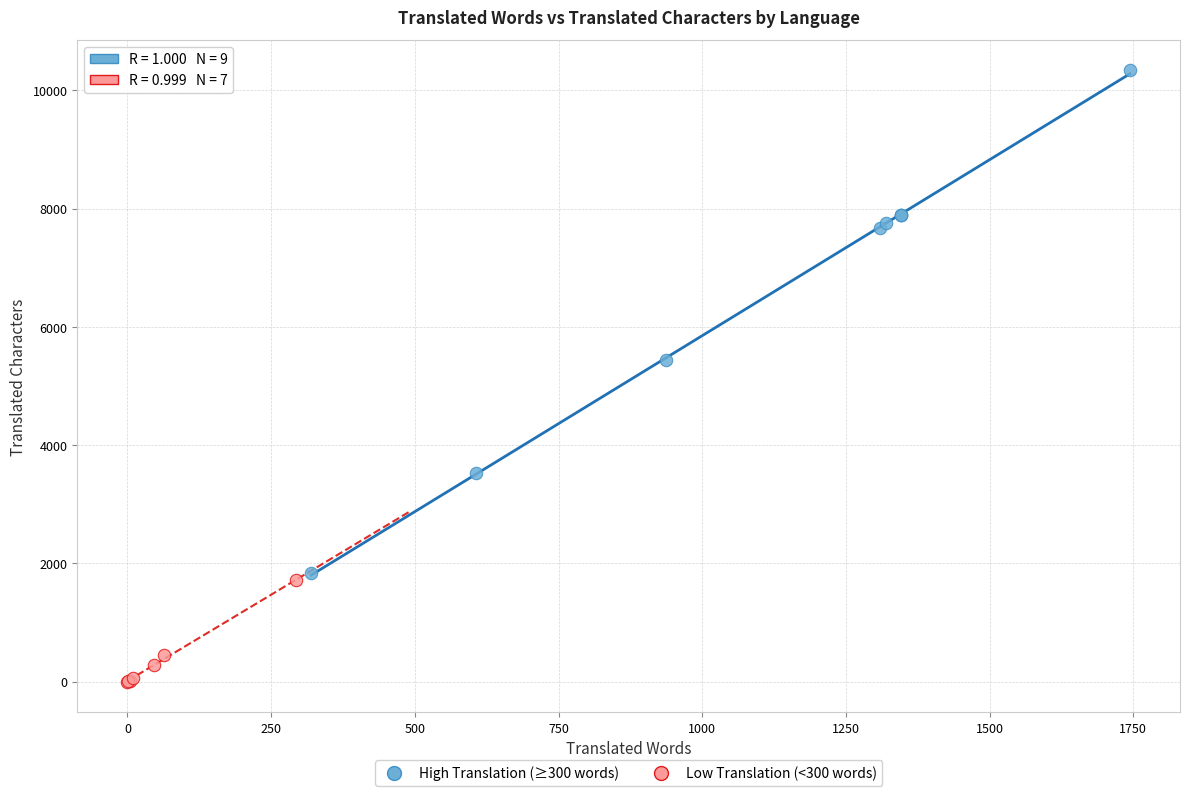

Which series contains the highest Y value?

High Translation (≥300 words)